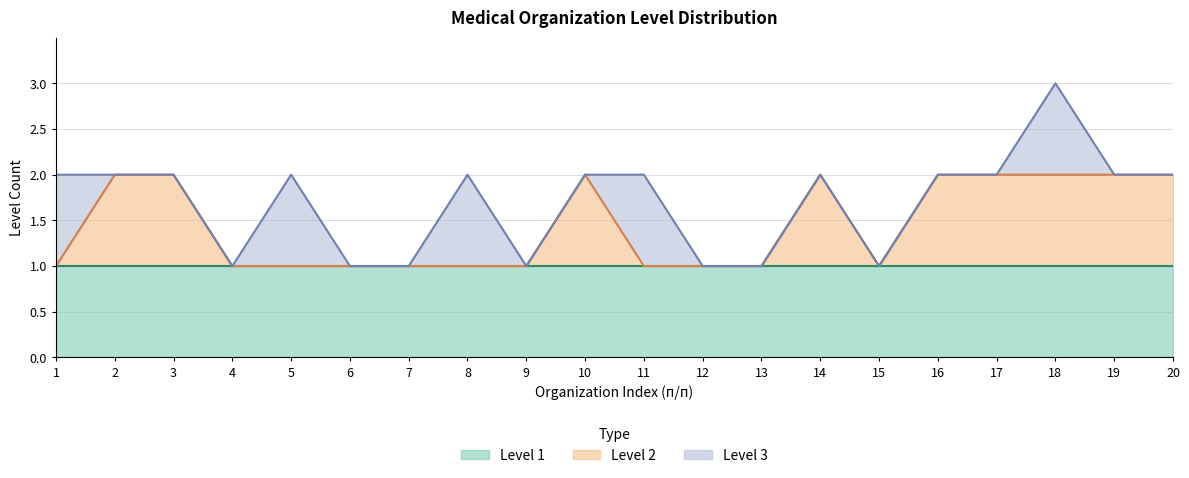

Which series has the widest spread of values?

Level 2